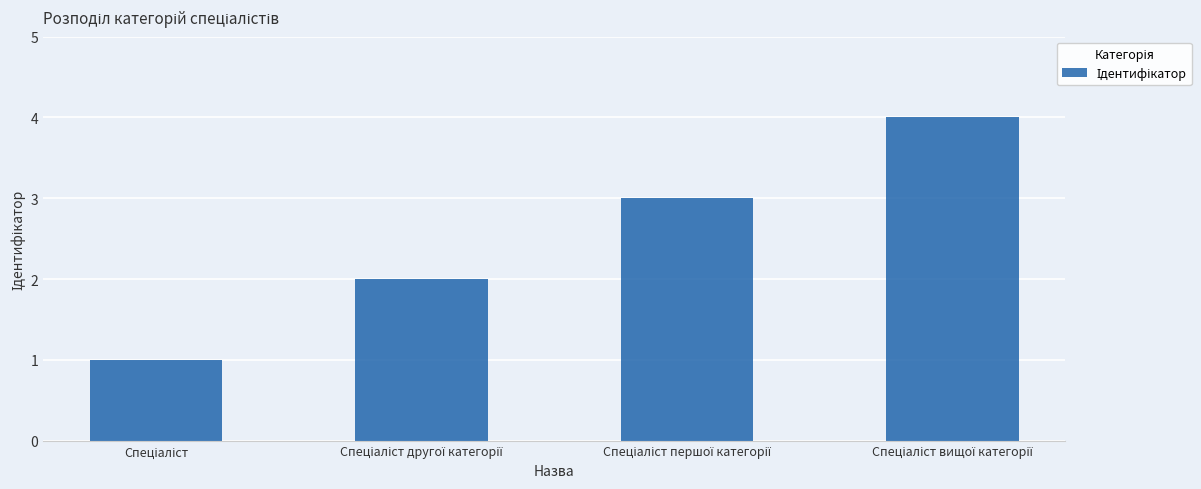

Reading right to left, list all the values displayed in this chart.

4	3	2	1